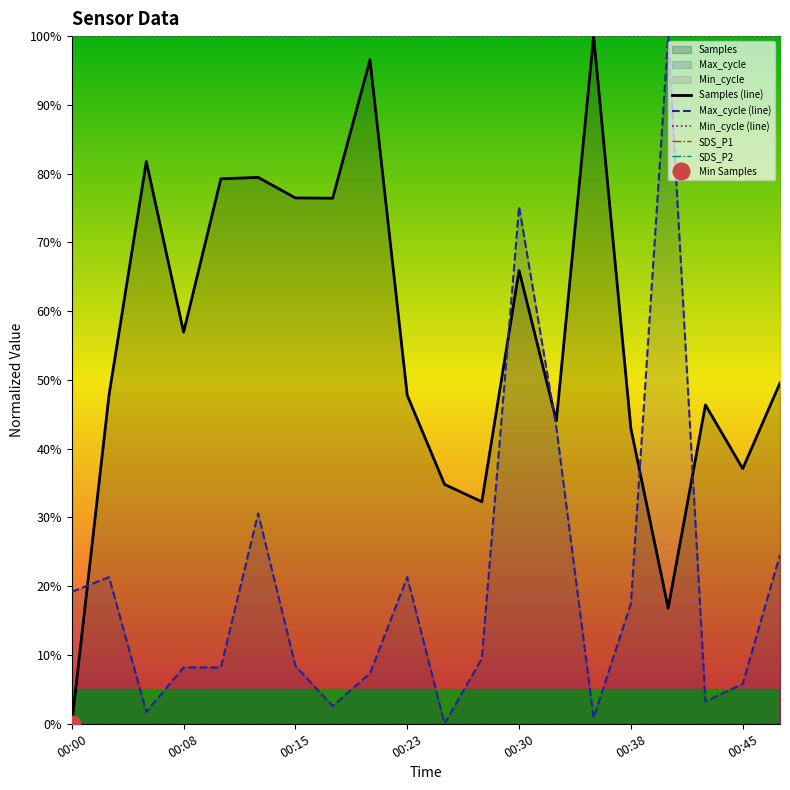

What is the maximum value shown in the chart?

100.0